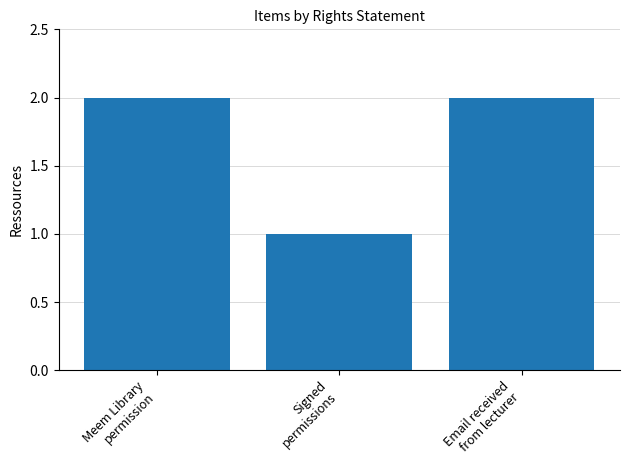

The value at Meem Library
permission is 2. True or false?

True